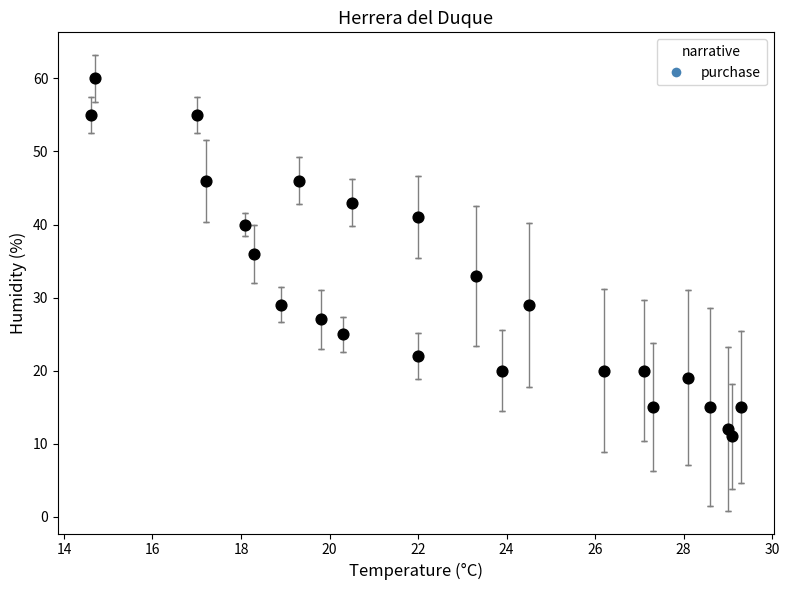

What is the range of Y values (max minus min)?

49